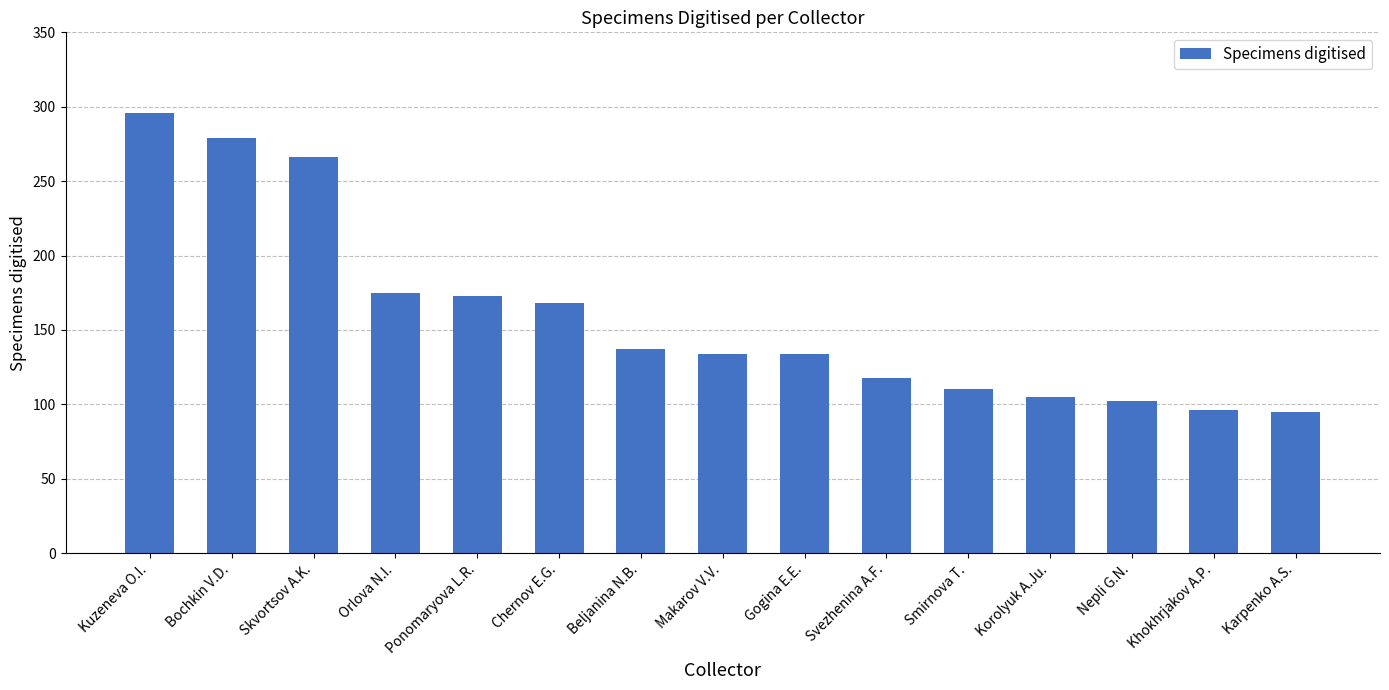

Is it true that the value at Chernov E.G. is 168?

True